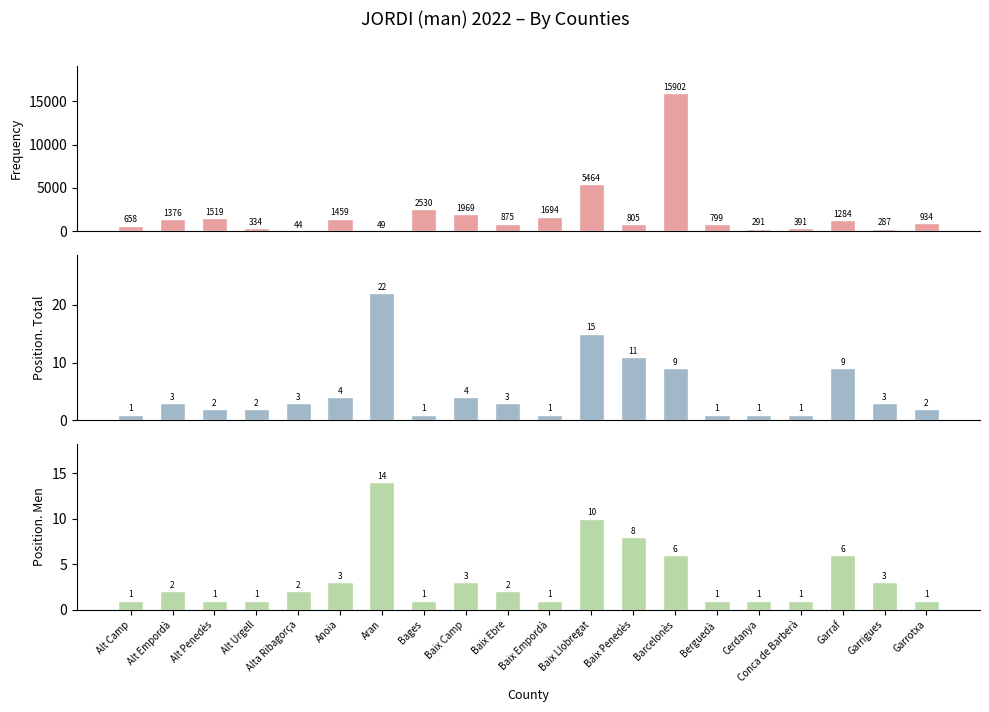

Between Bages and Cerdanya, which is larger?

Bages